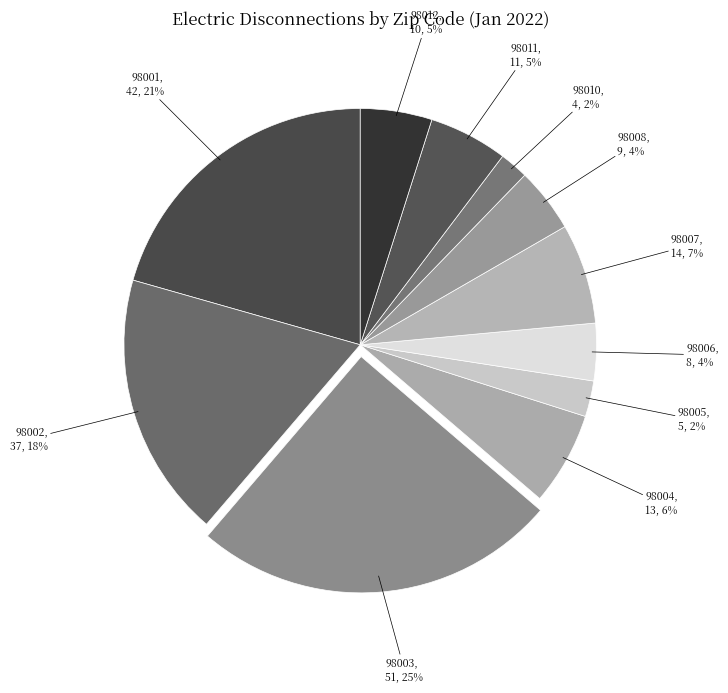

How many segments does this pie chart have?

11